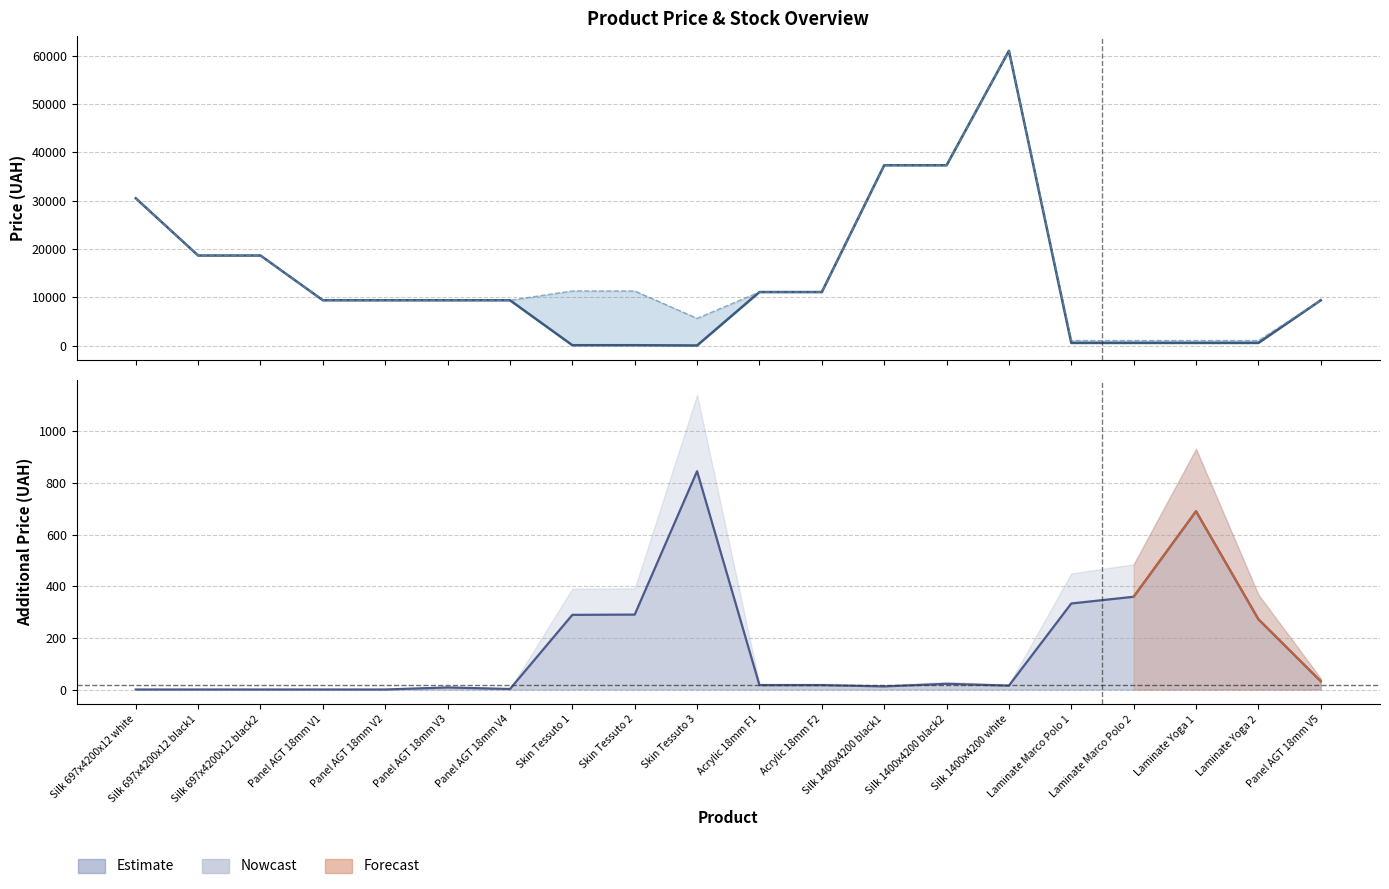

What is the approximate value of Ціна (Price) at Panel AGT 18mm V5?

9416.9